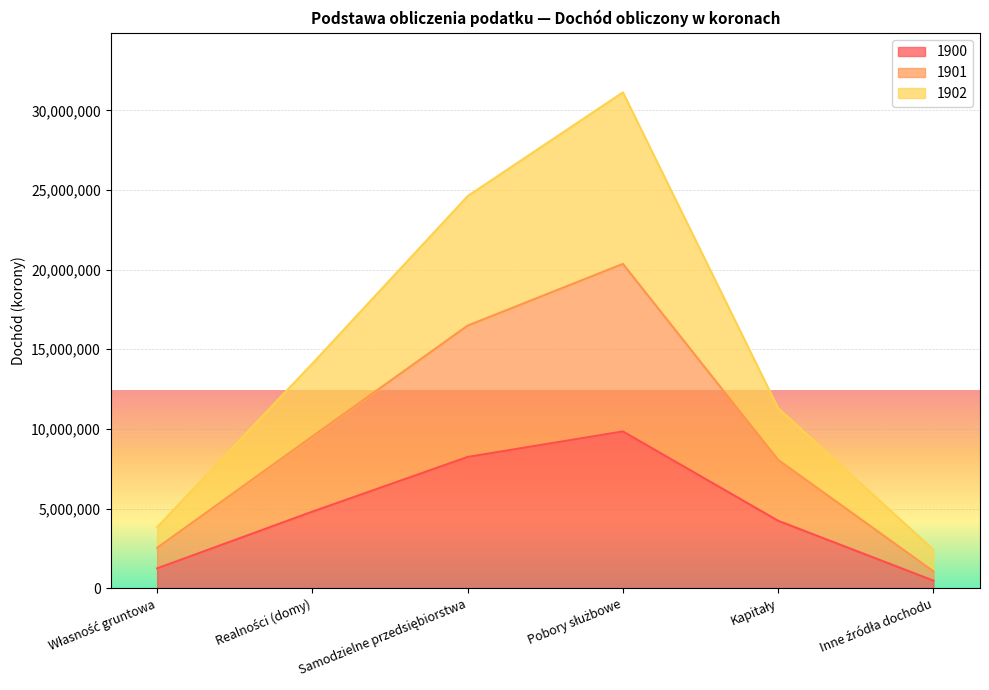

In 1902, how many points are higher than both neighbors (excluding endpoints)?

1